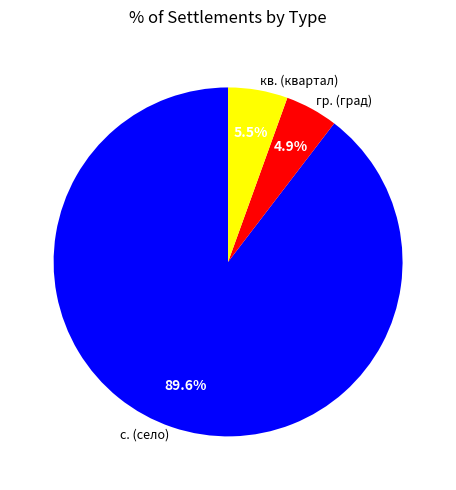

Is there any slice that represents more than half of the pie?

Yes